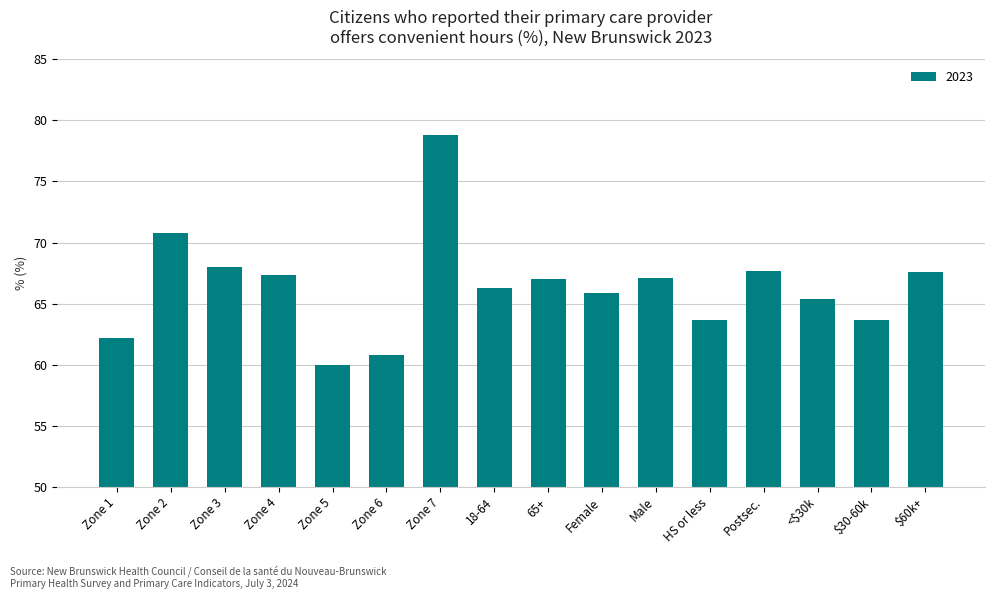

What is the label of the 10th bar from the left?

Female